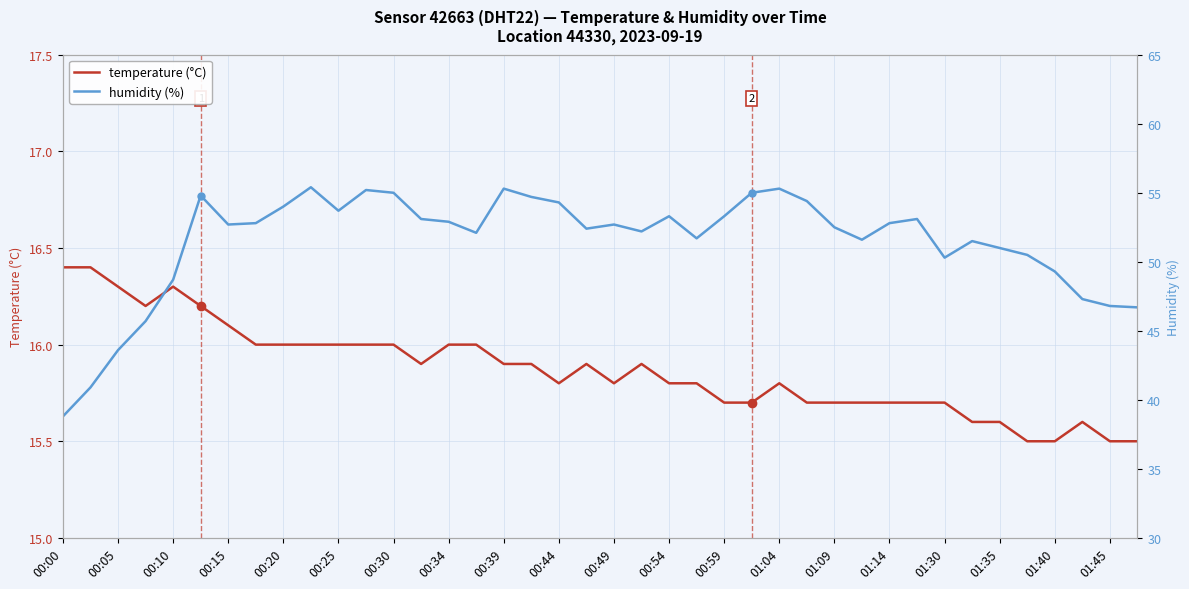

List the series in order of their peak value, lowest first.

temperature (°C), humidity (%)